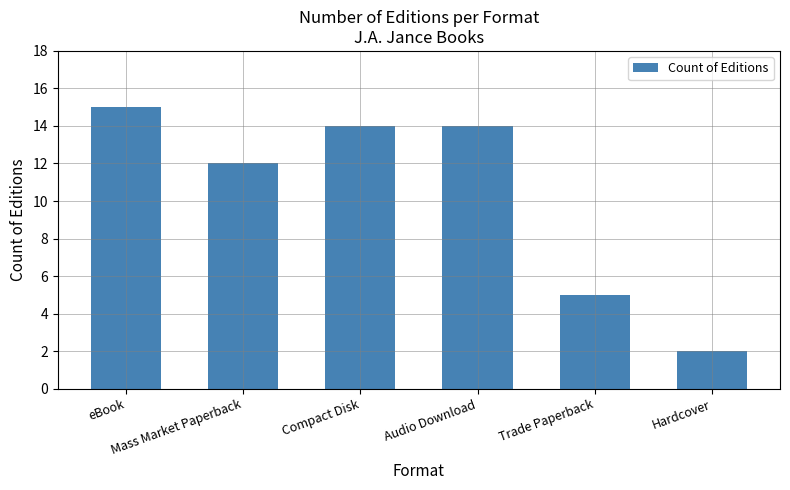

Reading left to right, list all the values displayed in this chart.

eBook=15	Mass Market Paperback=12	Compact Disk=14	Audio Download=14	Trade Paperback=5	Hardcover=2